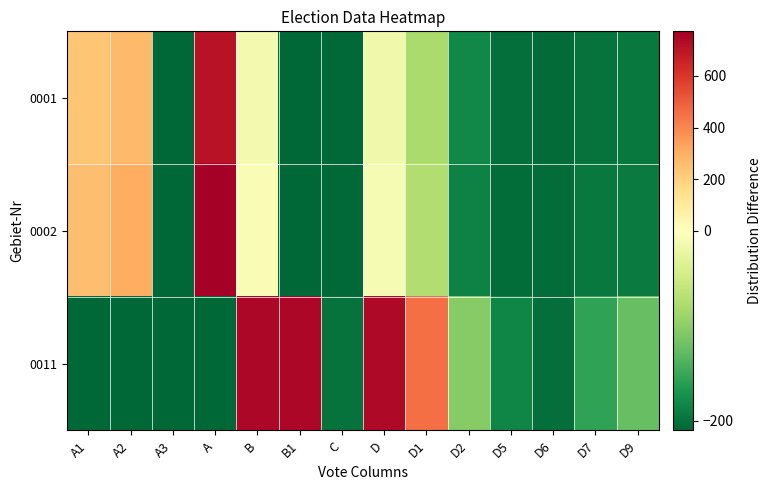

List the series in order of their peak value, highest first.

0002, 0011, 0001